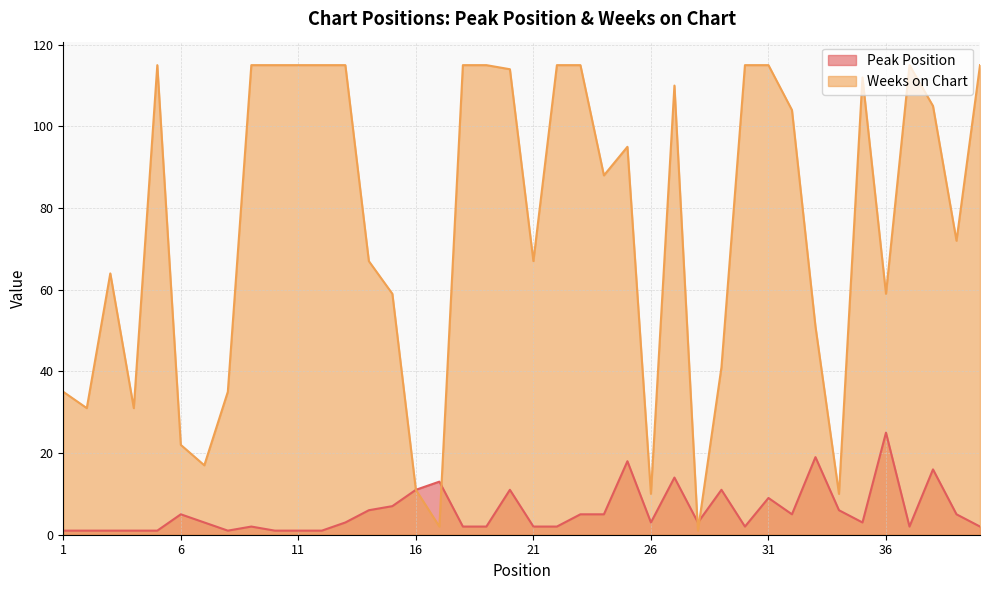

Between 24 and 26, which series saw the biggest shift?

Weeks on Chart